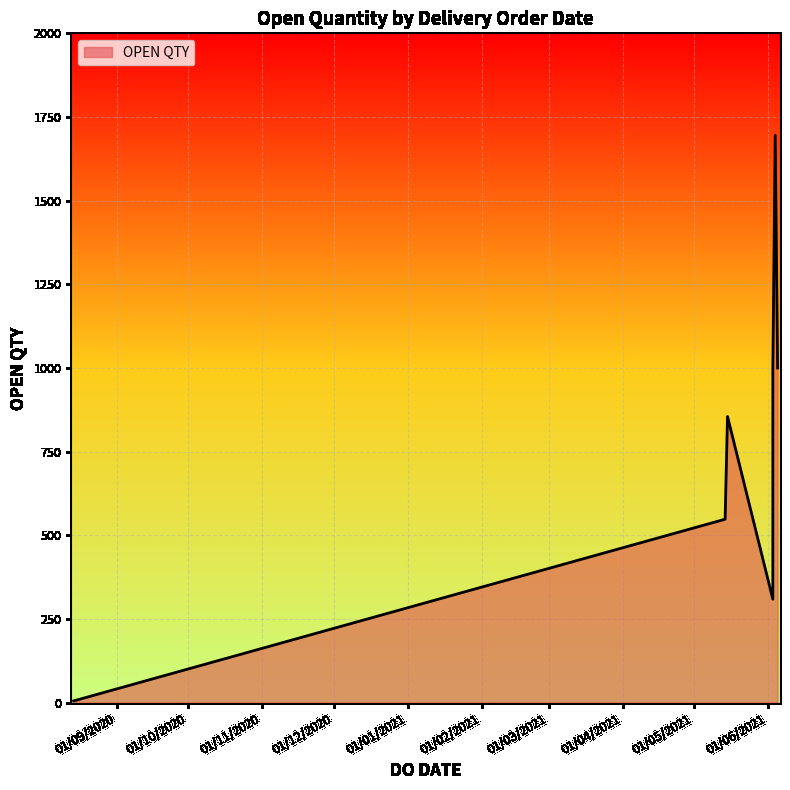

The chart shows a value of 402 at 05/06/2021. True or false?

False